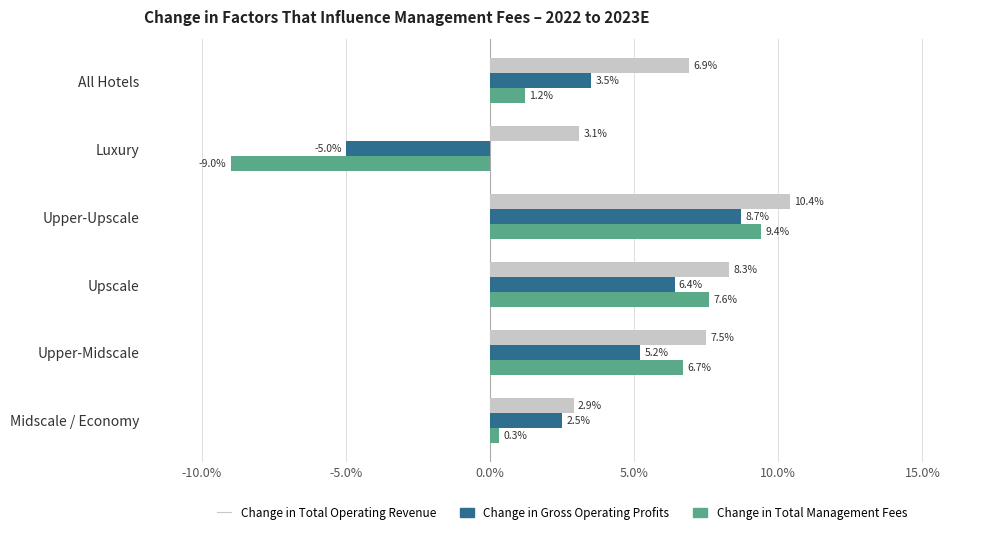

What is the difference between the highest and lowest values at Upper-Midscale?

2.3